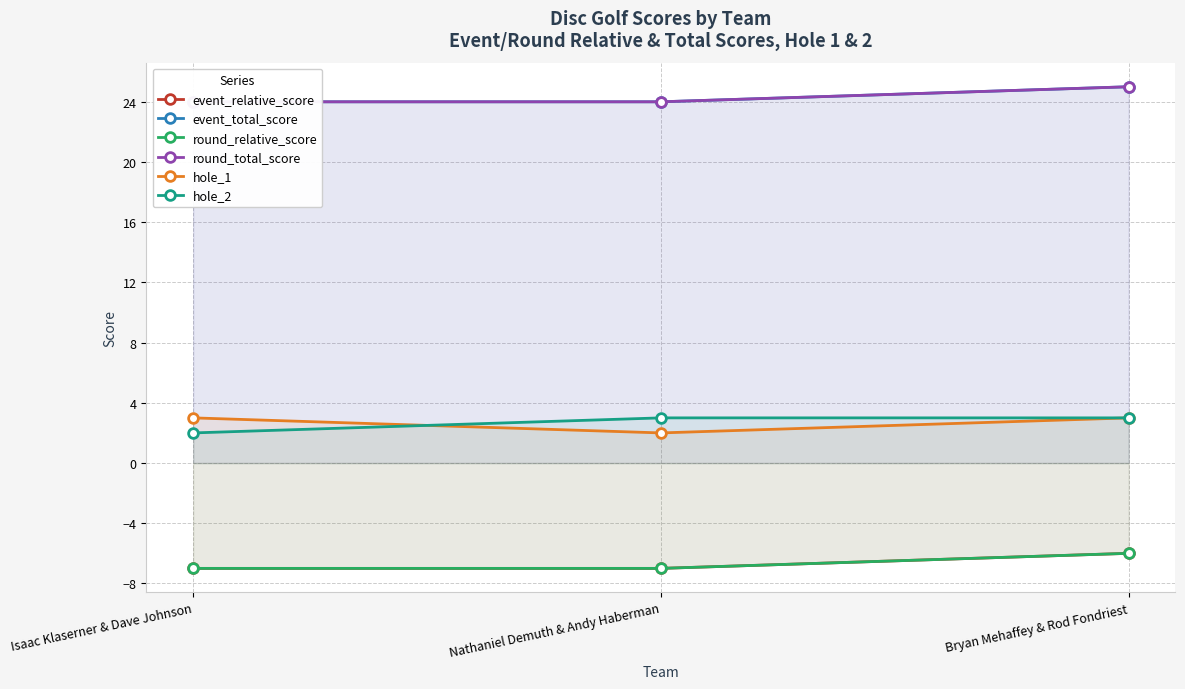

What is the minimum value shown in the chart?

-7